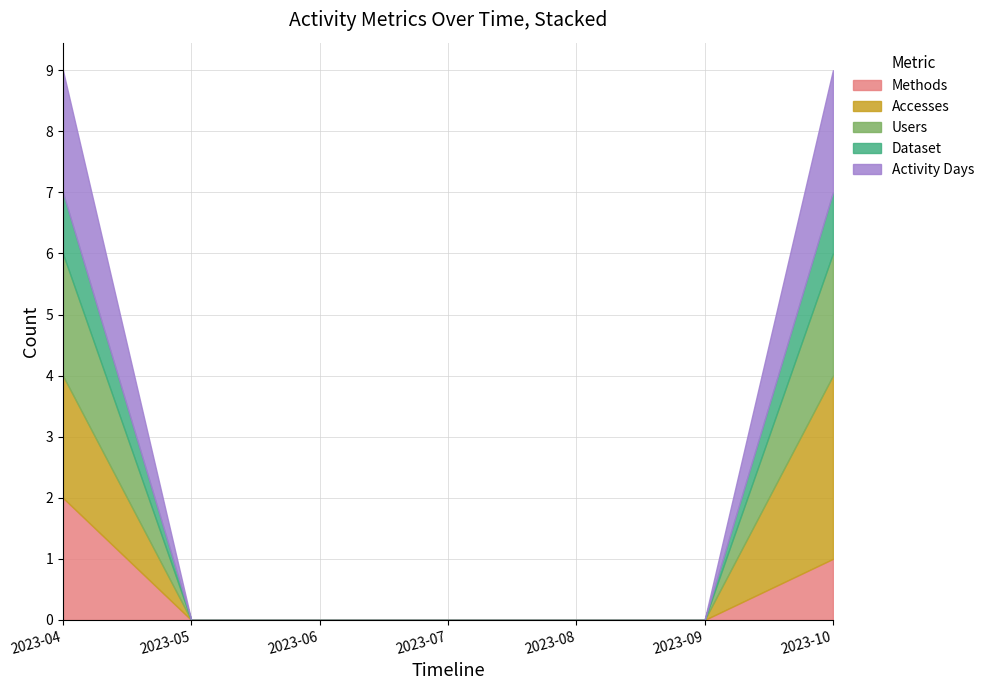

The Accesses series shows 2 at 2023-04. True or false?

True